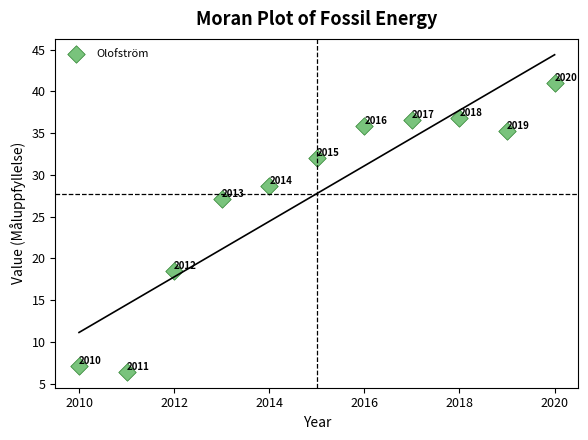

What is the range of Y values (max minus min)?

34.6